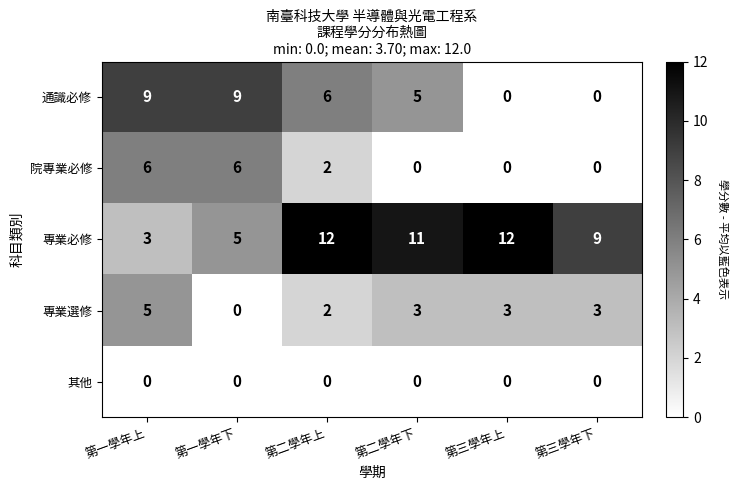

What is the maximum value for 專業選修?

5